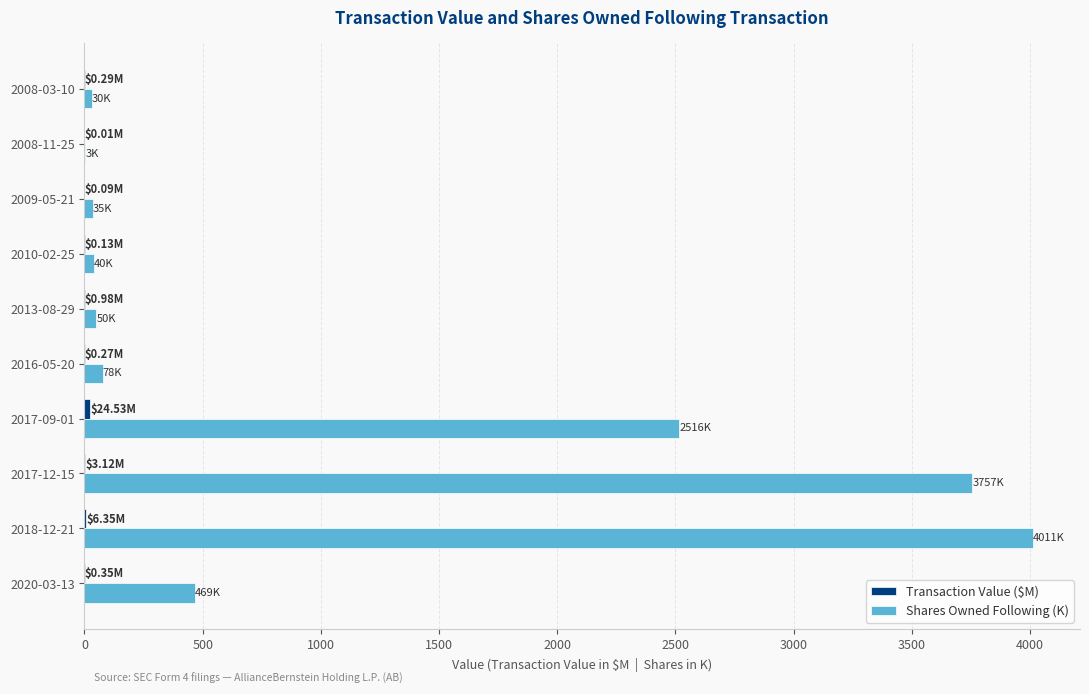

What is the average value of the Shares Owned Following (K) series?

1098.7